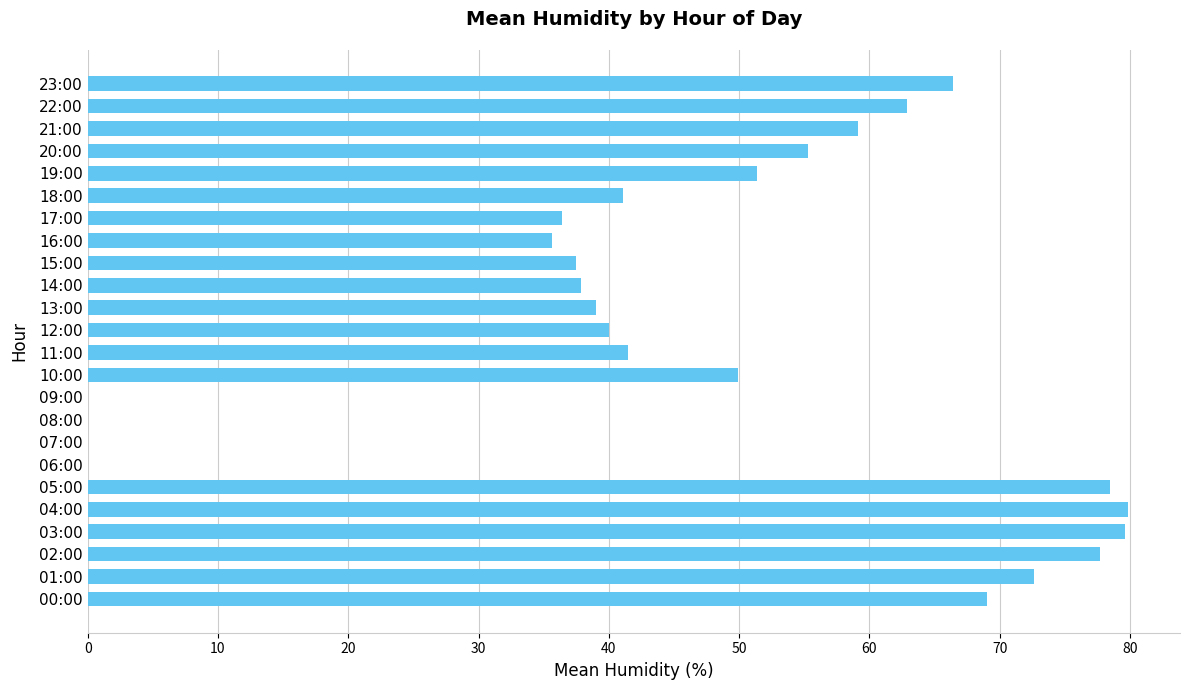

Is it true that the value at 22:00 is 62.9?

True